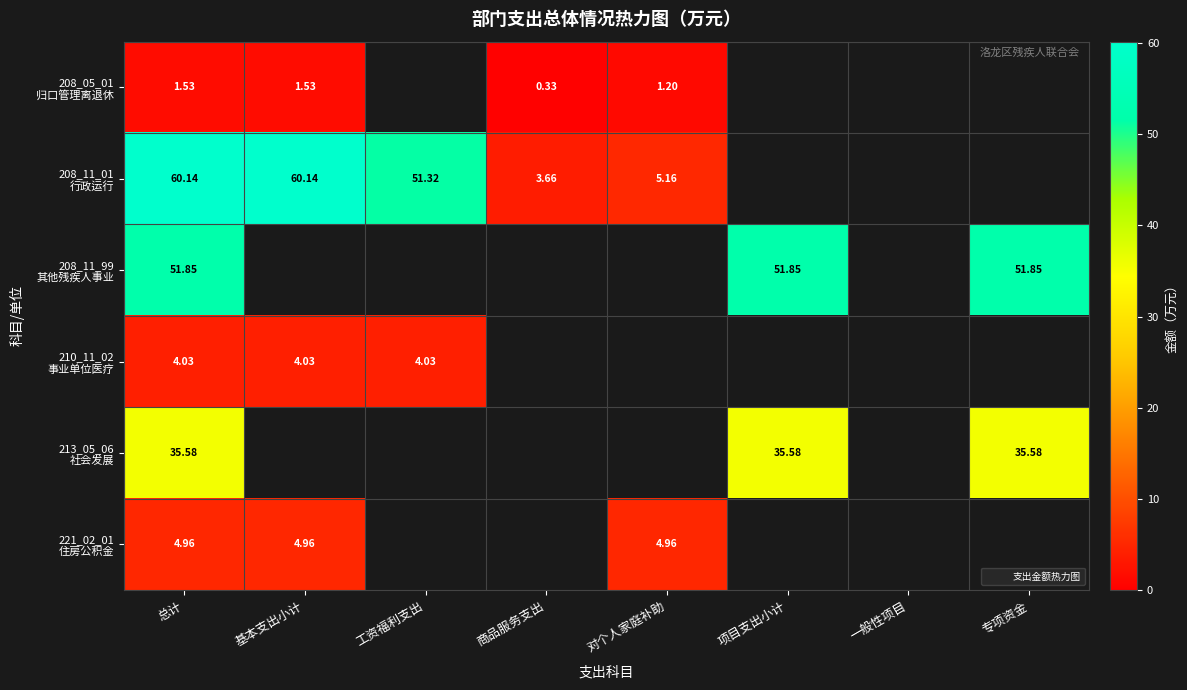

How many positive values does the 208_11_01 行政运行 series have?

5